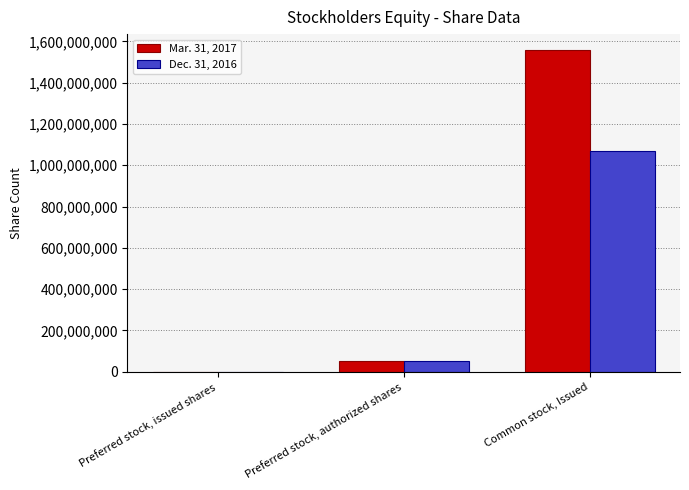

What is the approximate value of Dec. 31, 2016 at Common stock, Issued, to the nearest 100?

1068031800